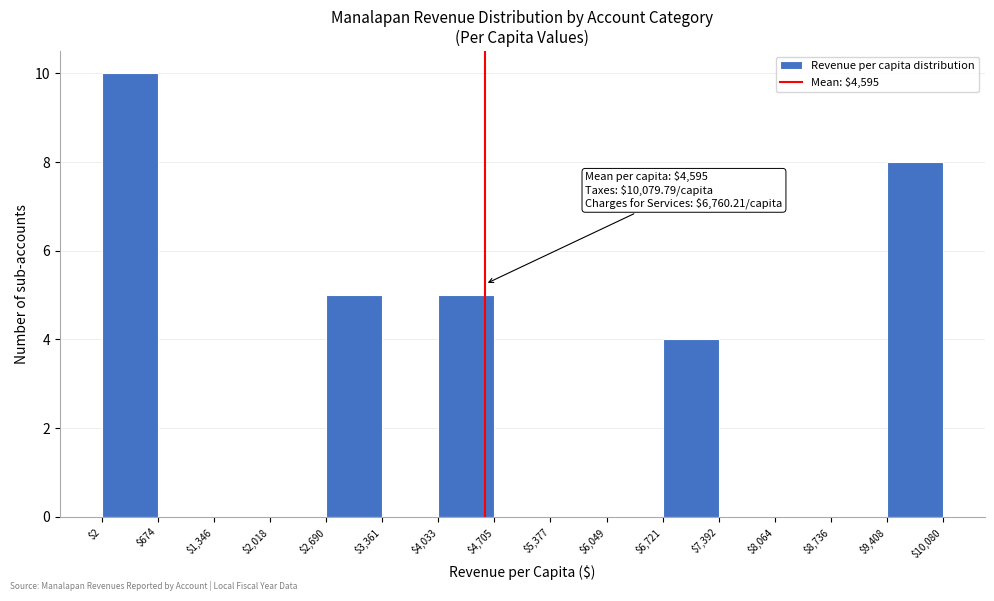

Which range on the x-axis has the tallest bar?

$2 to $674